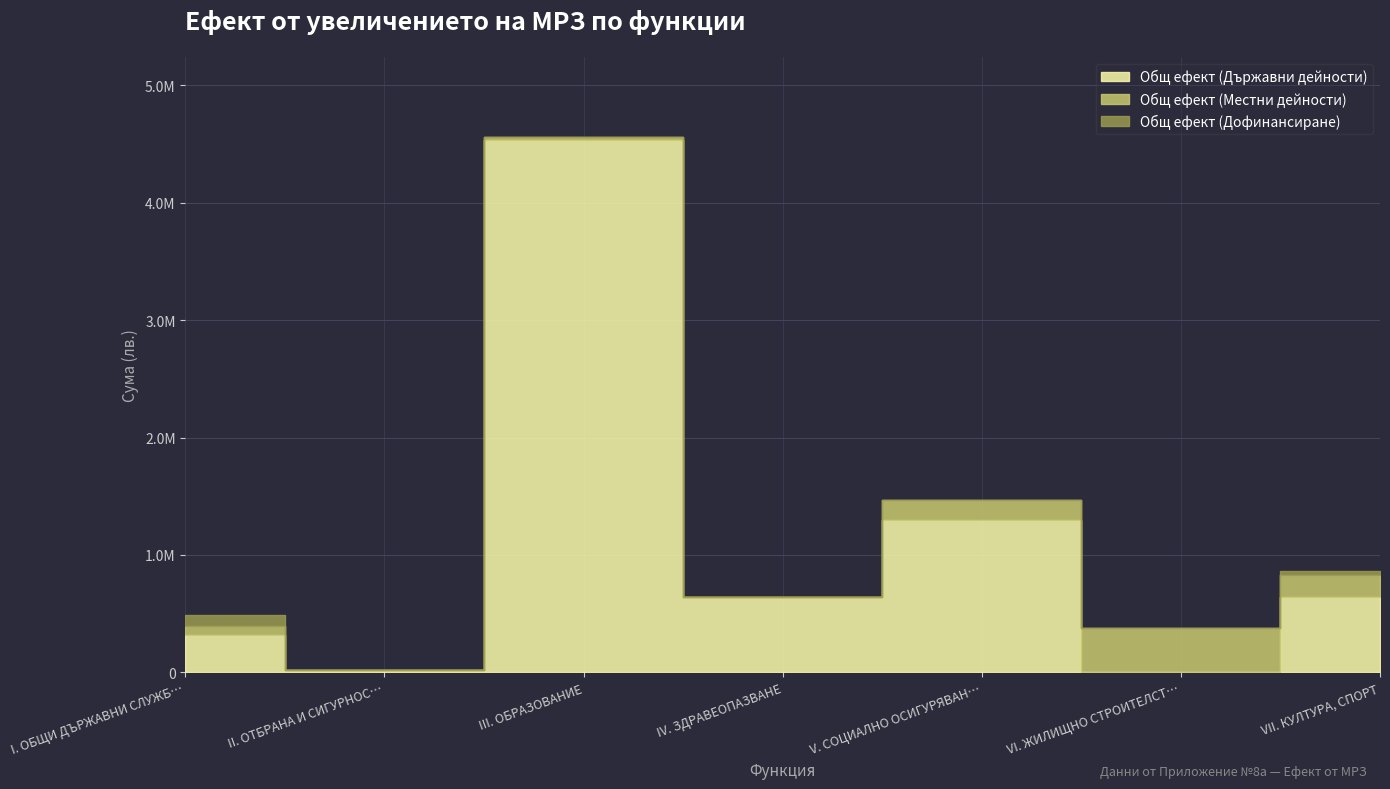

What is the label of the 5th point from the right?

III. ОБРАЗОВАНИЕ